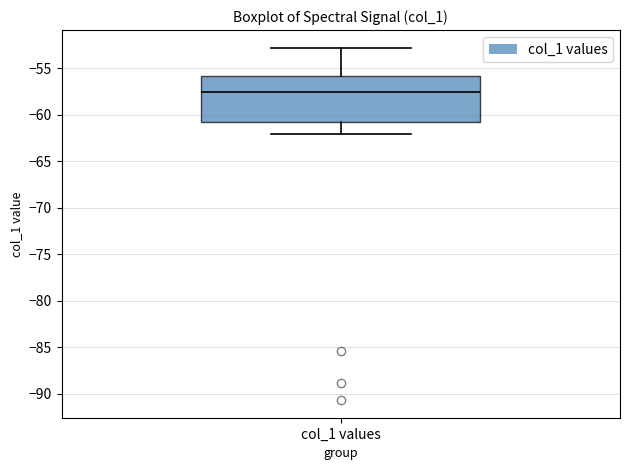

Where is the lower edge of the box for col_1 values on the y-axis? The values are not printed on the chart, so give them approximately, as read against the axis.

-61.0